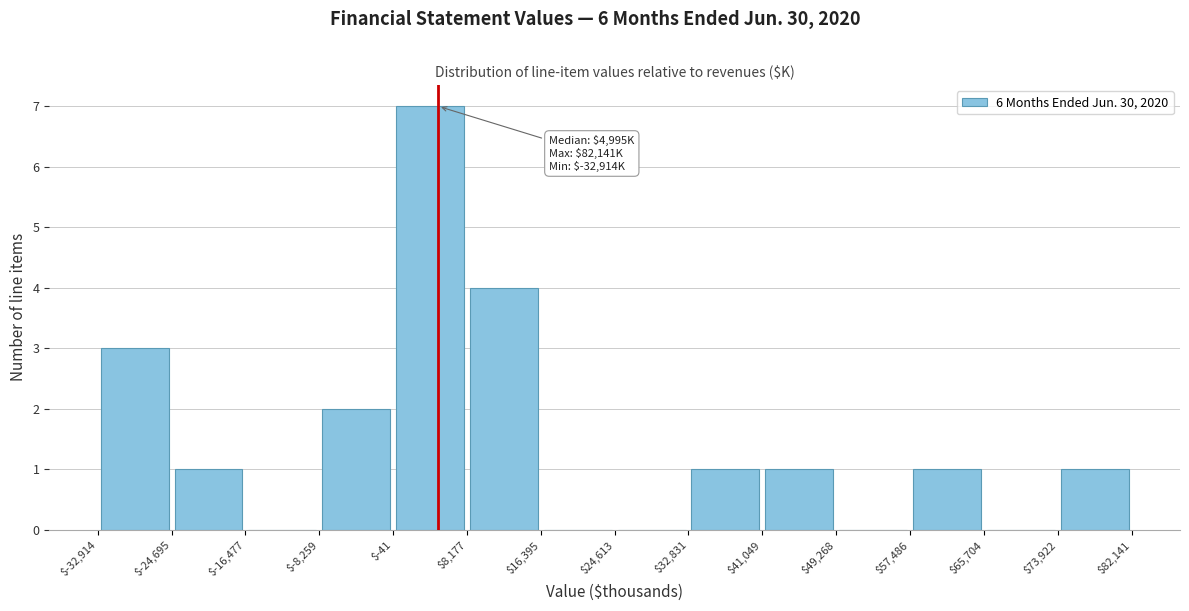

Which range on the x-axis has the tallest bar?

$-41 to $8,177